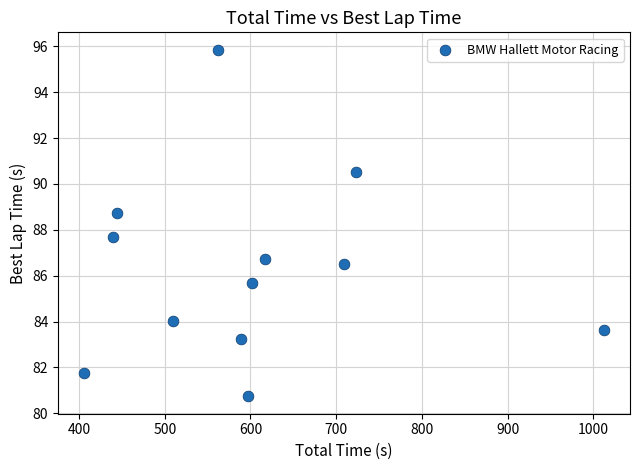

What Y value in the scatter plot is closest to 88?

87.7